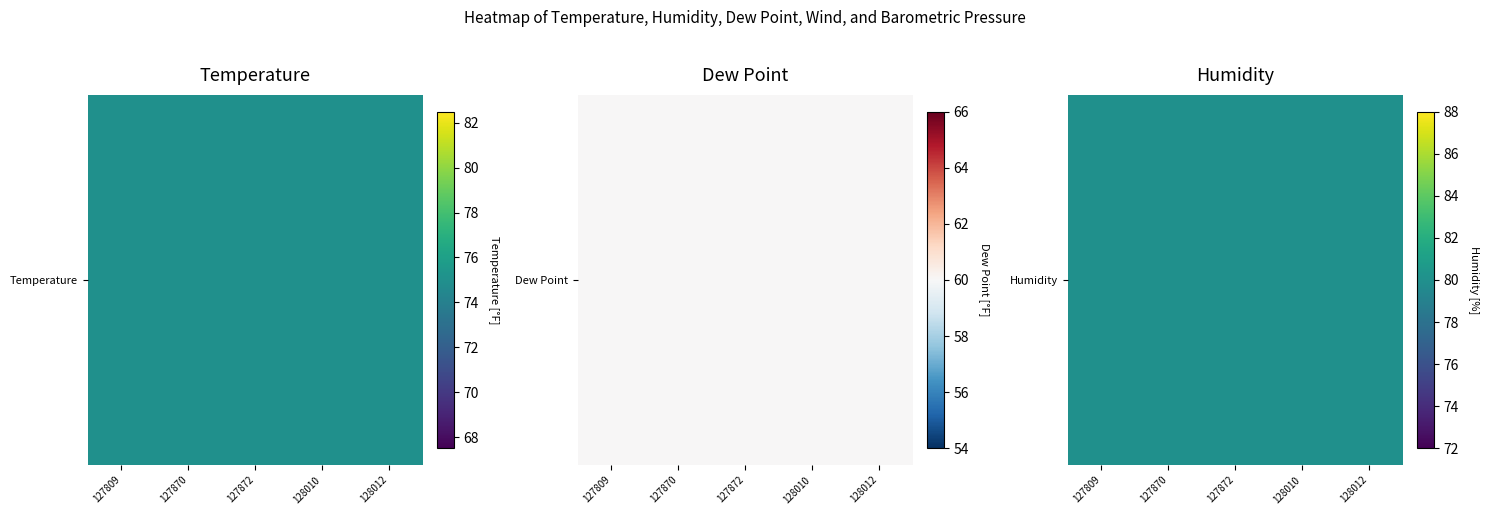

True or false: Temperature has a value of 75.0 at 127809.

True